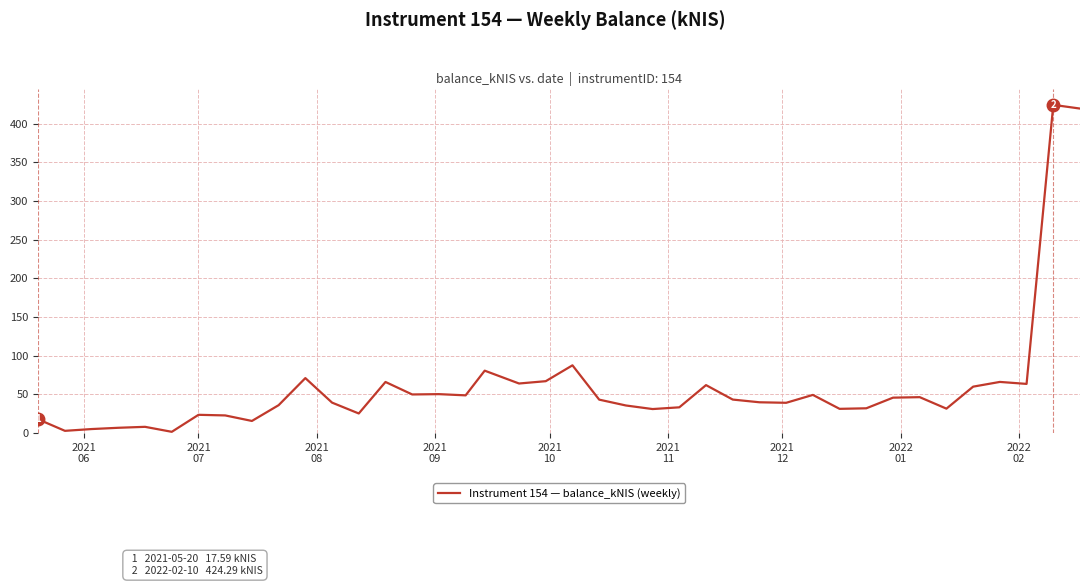

What is the difference between the maximum and minimum values?

422.9